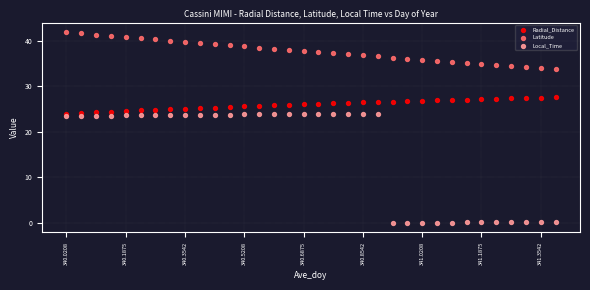

Which series contains the lowest Y value?

Local_Time